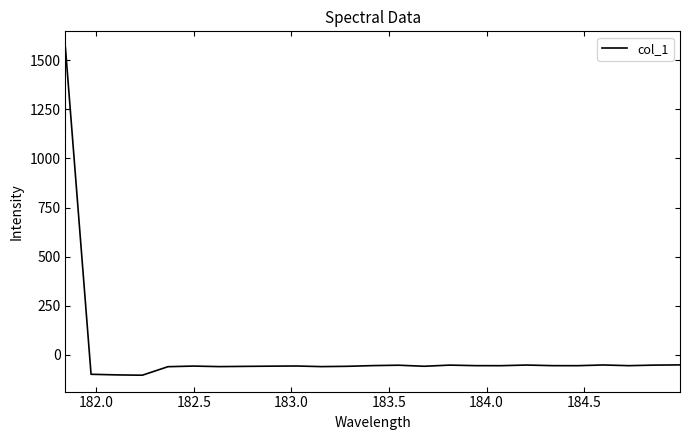

What is the smallest value displayed?

-103.3